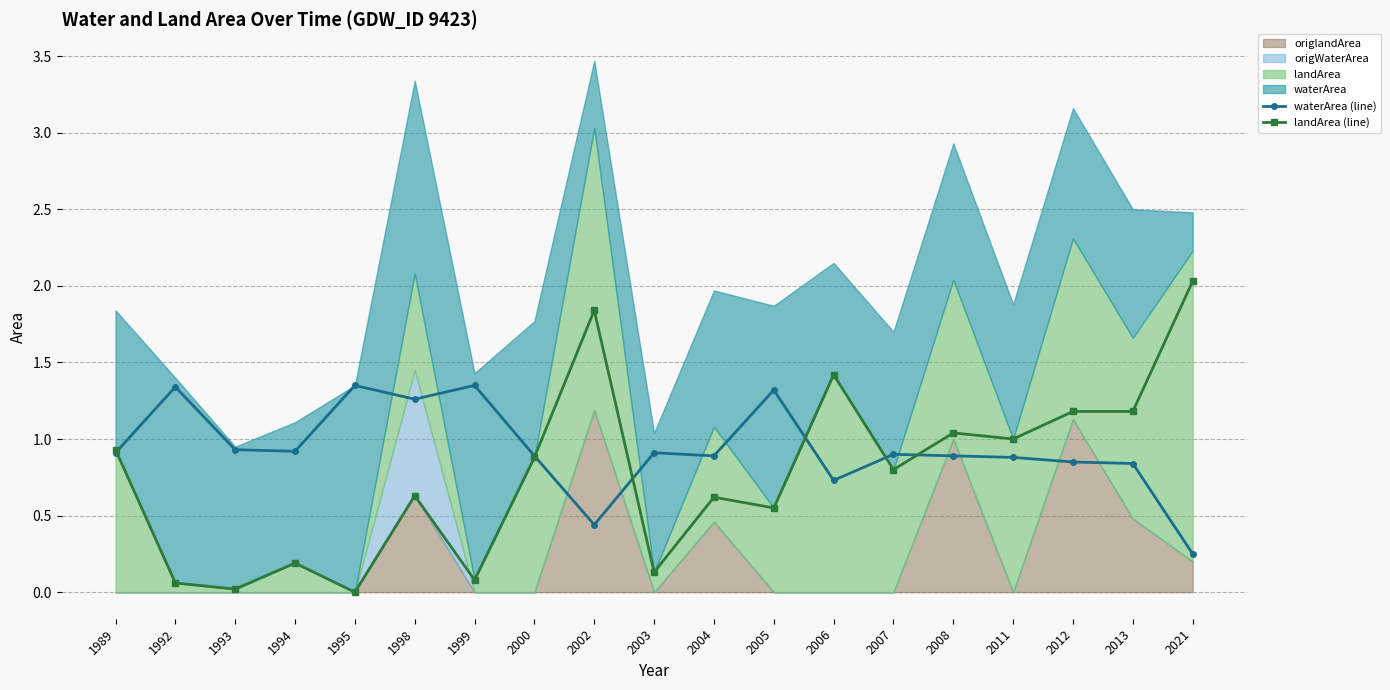

After their last crossing, which series has the higher values: waterArea (line) or landArea (line)?

landArea (line)